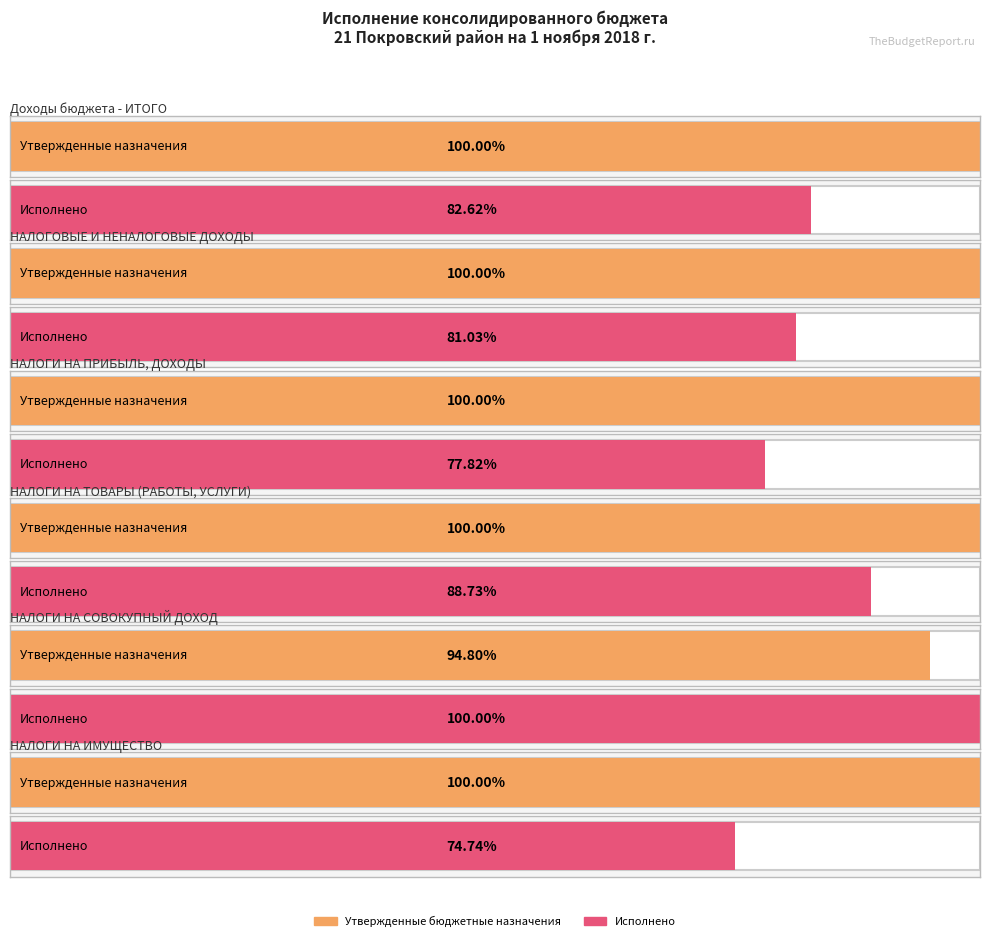

Which has a higher value, НАЛОГОВЫЕ И НЕНАЛОГОВЫЕ ДОХОДЫ or Доходы бюджета - ИТОГО?

Доходы бюджета - ИТОГО